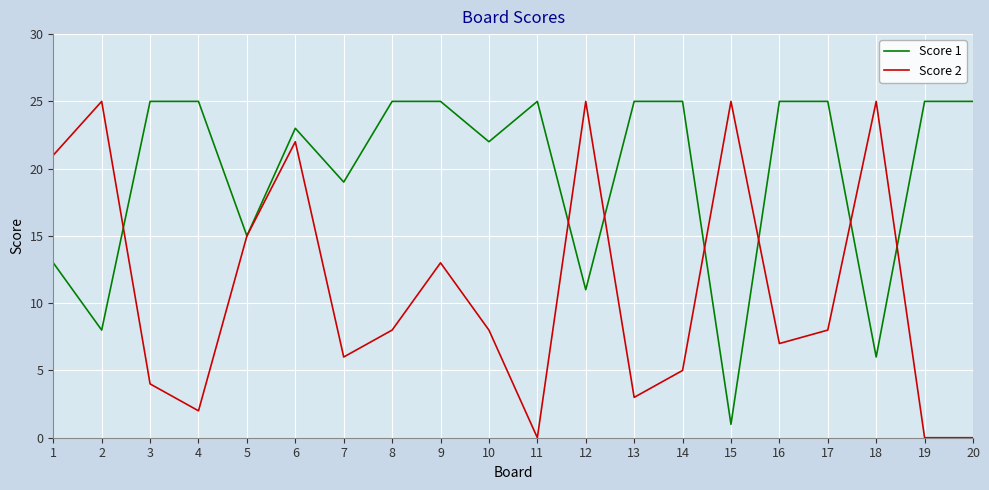

Rank the series at 20 from highest to lowest value.

Score 1, Score 2